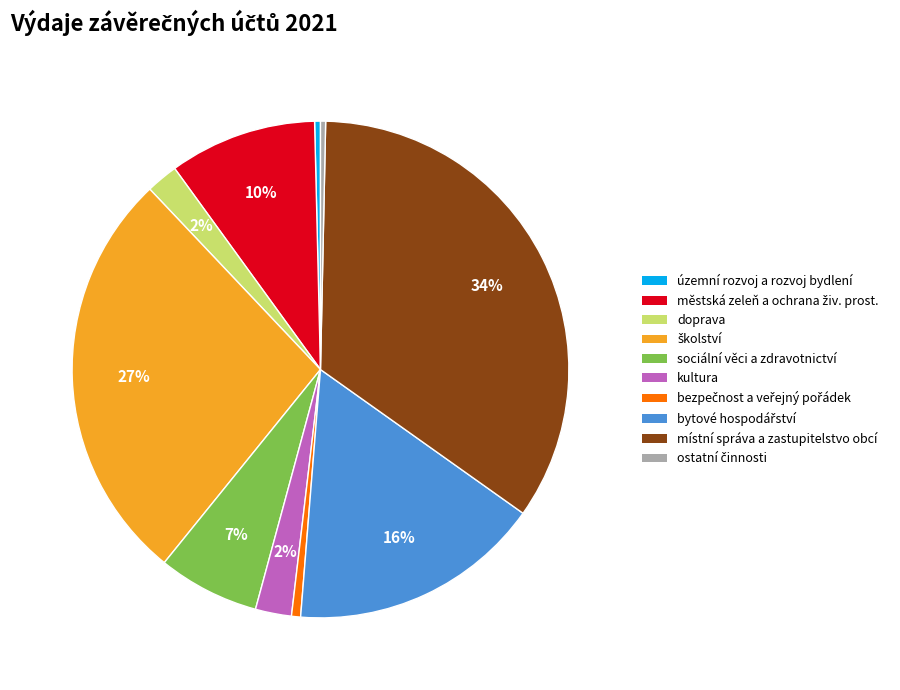

Does any single category account for the majority?

No